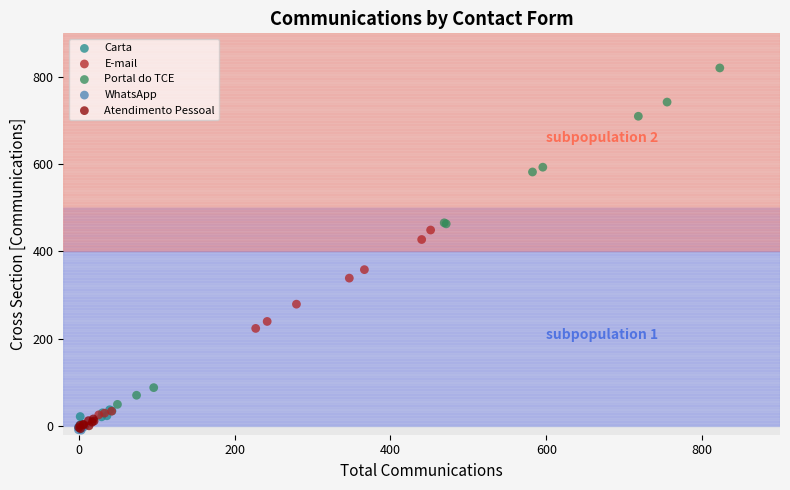

What are all the series names shown in the legend?

Carta, E-mail, Portal do TCE, WhatsApp, Atendimento Pessoal